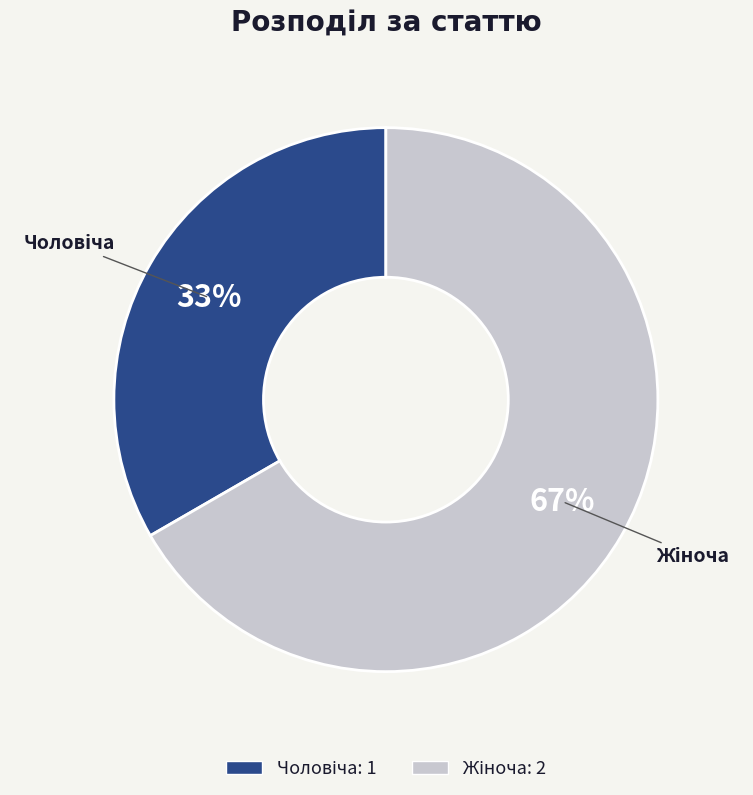

Does any single category account for the majority?

Yes